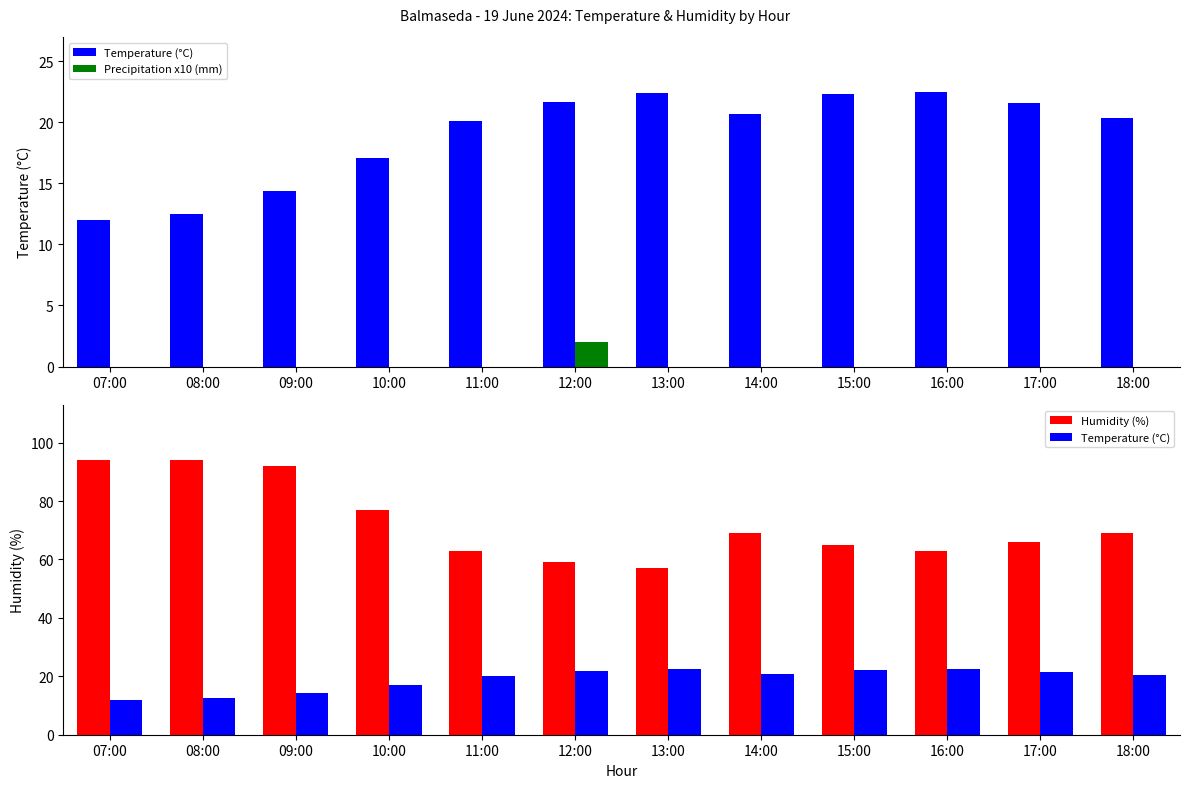

Reading right to left, what are all the values shown in this chart?

Temperature (°C): 20.4	21.6	22.5	22.3	20.7	22.4	21.7	20.1	17.1	14.4	12.5	12.0
Precipitation x10 (mm): 0.0	0.0	0.0	0.0	0.0	0.0	2.0	0.0	0.0	0.0	0.0	0.0
Humidity (%): 69.0	66.0	63.0	65.0	69.0	57.0	59.0	63.0	77.0	92.0	94.0	94.0